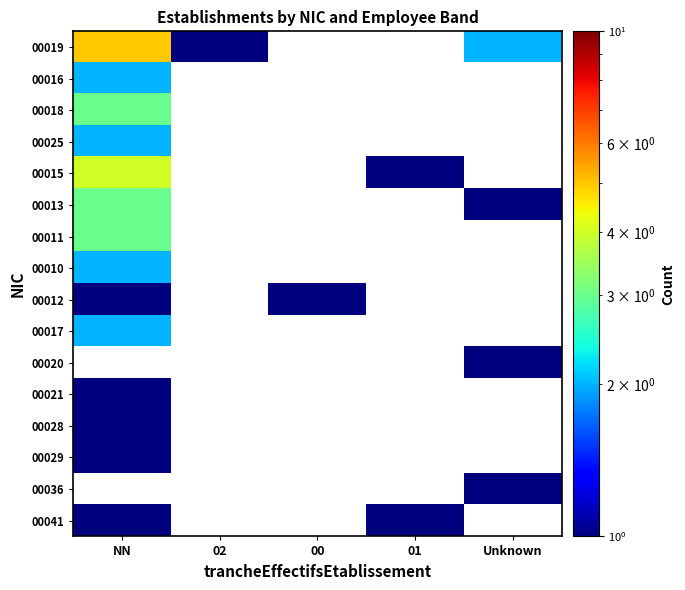

Count the number of data series in this chart.

16